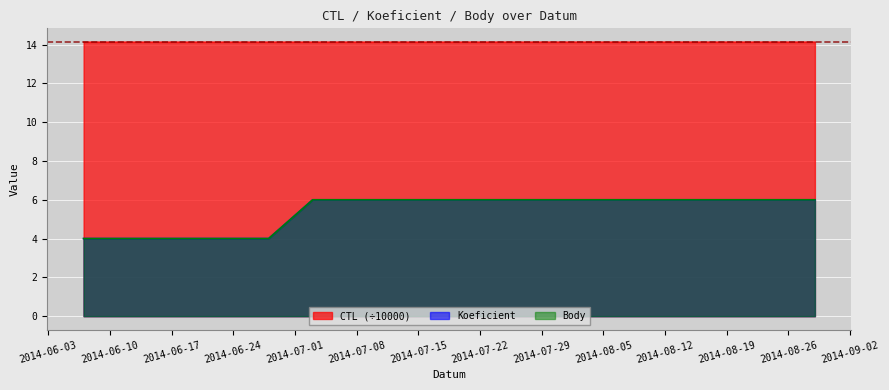

What is the maximum value shown in the chart?

14.1